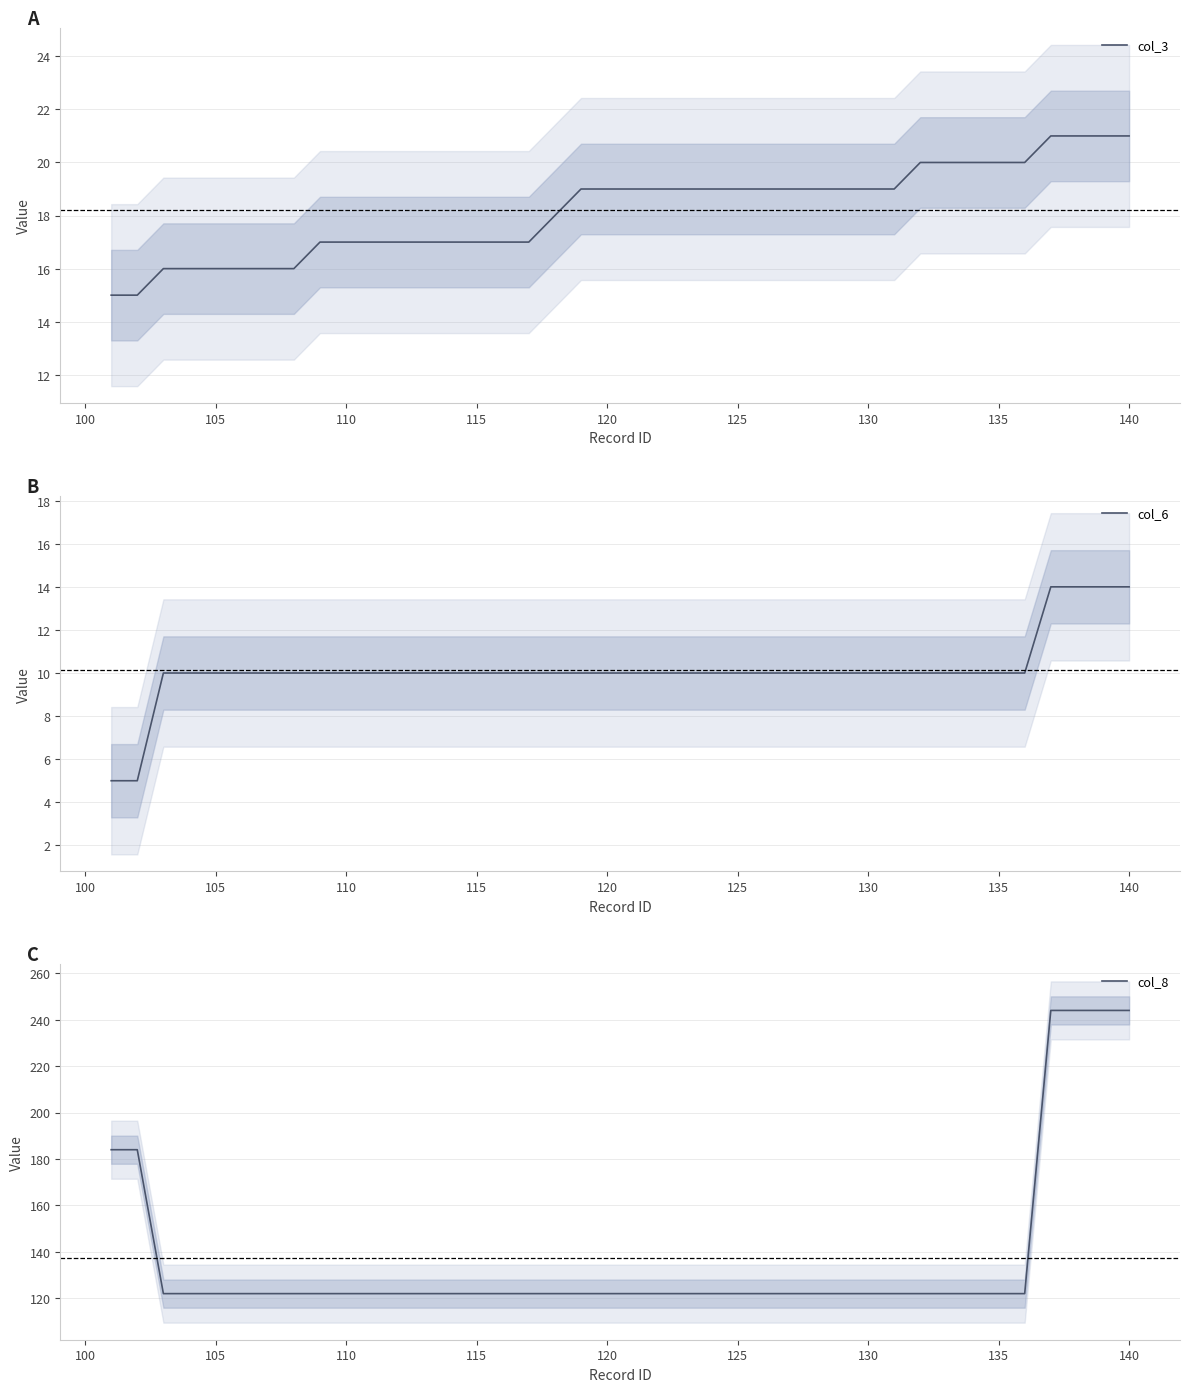

At how many categories does at least one series exceed 42?

40